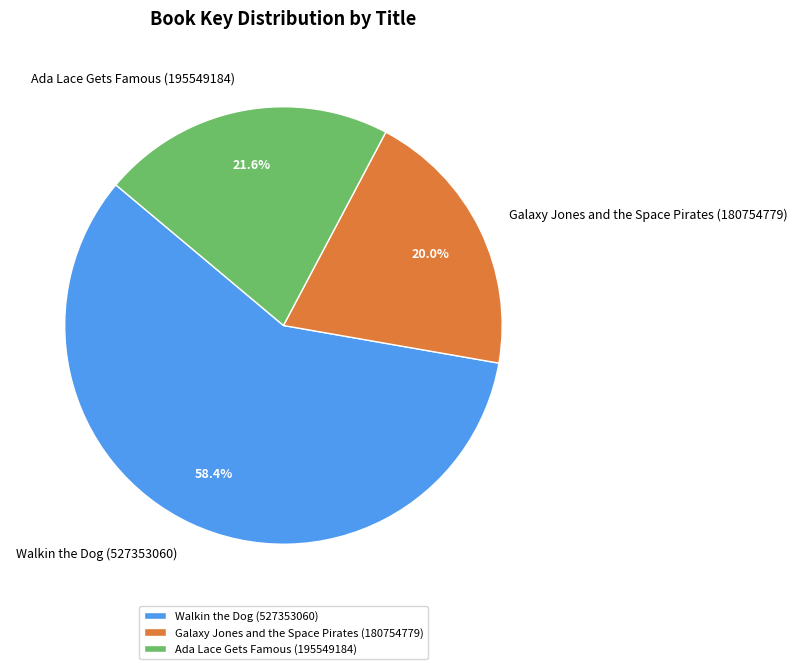

What percentage is the Galaxy Jones and the Space Pirates (180754779) slice, to the nearest percent?

20%